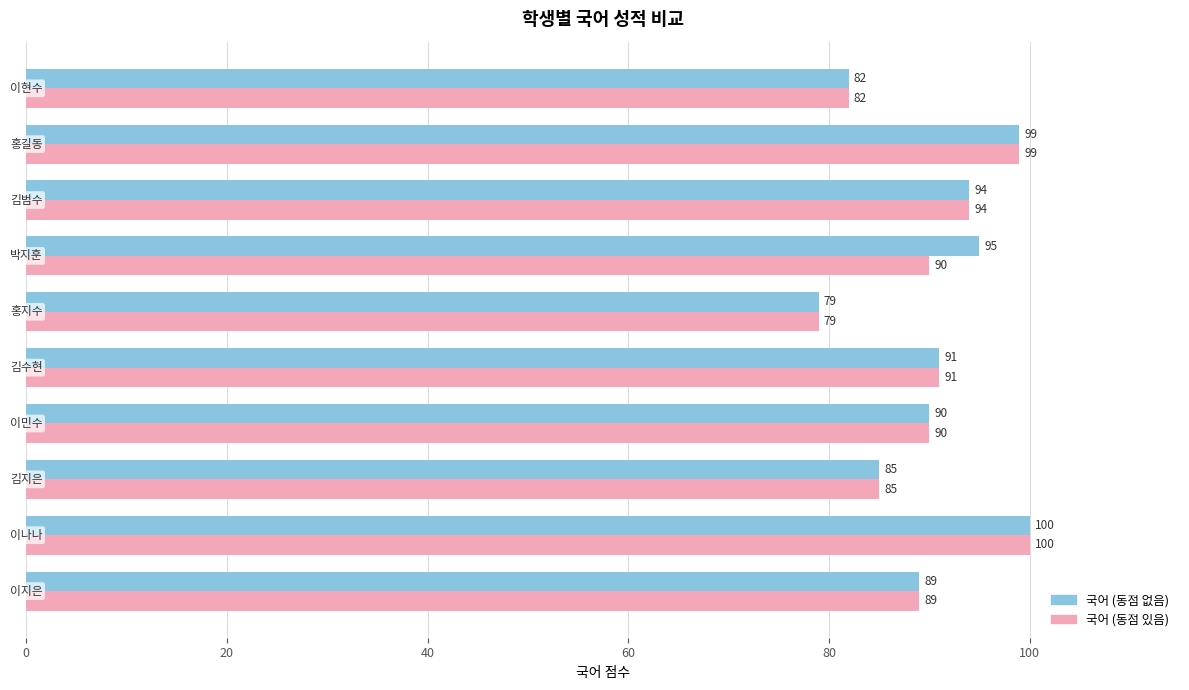

Which series has the largest total across all categories?

국어 (동점 없음)